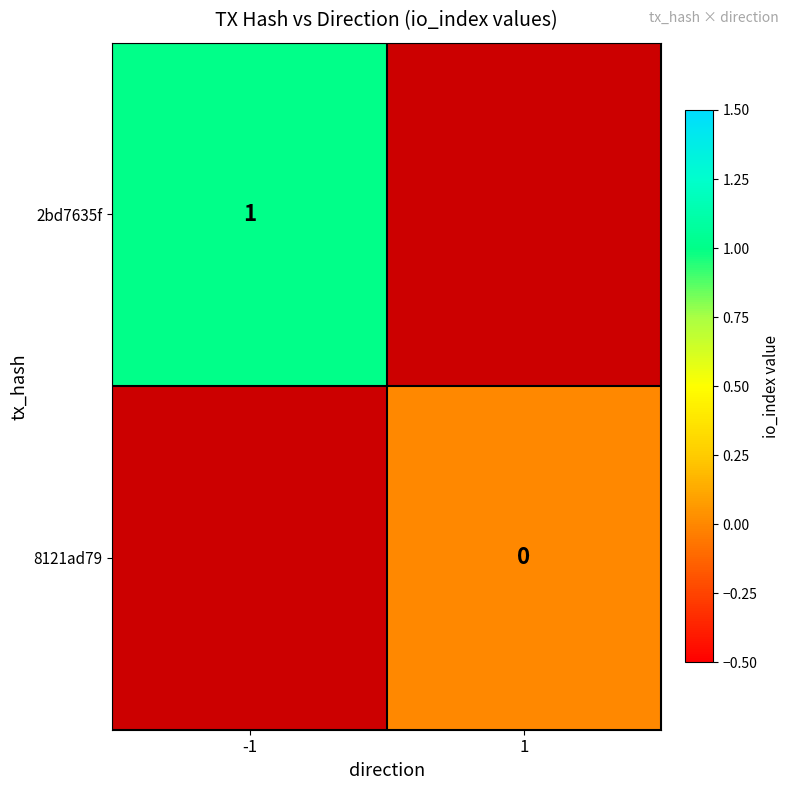

Is the value of 8121ad79 at 1 greater than the value of 2bd7635f at -1?

No